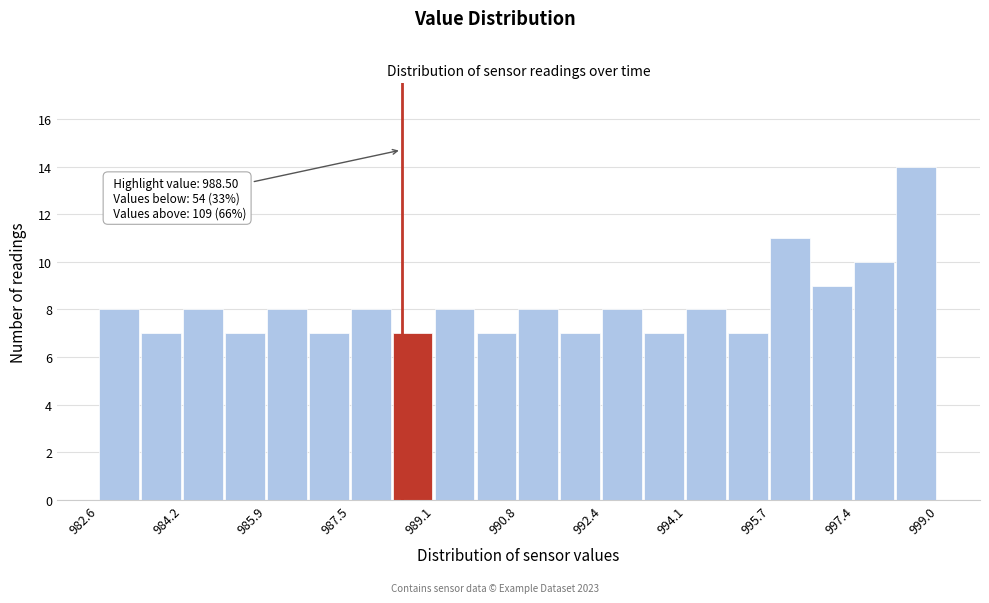

Which range on the x-axis has the tallest bar?

998.2 to 999.0